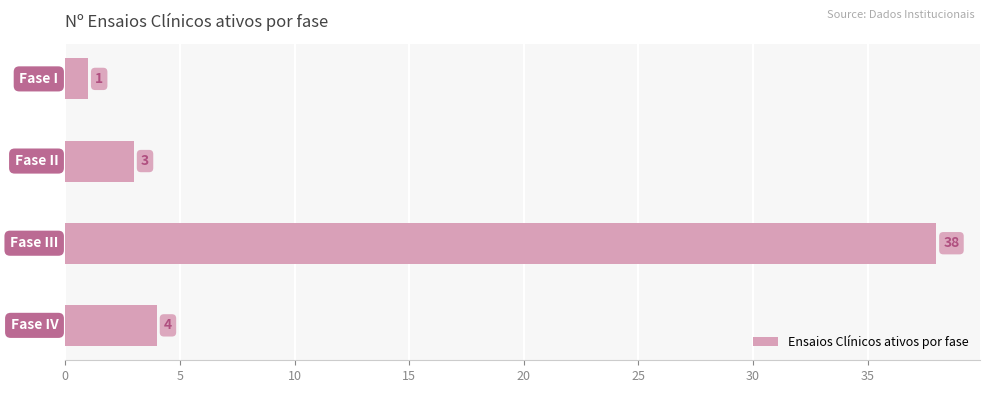

How many categories are shown in the chart?

4